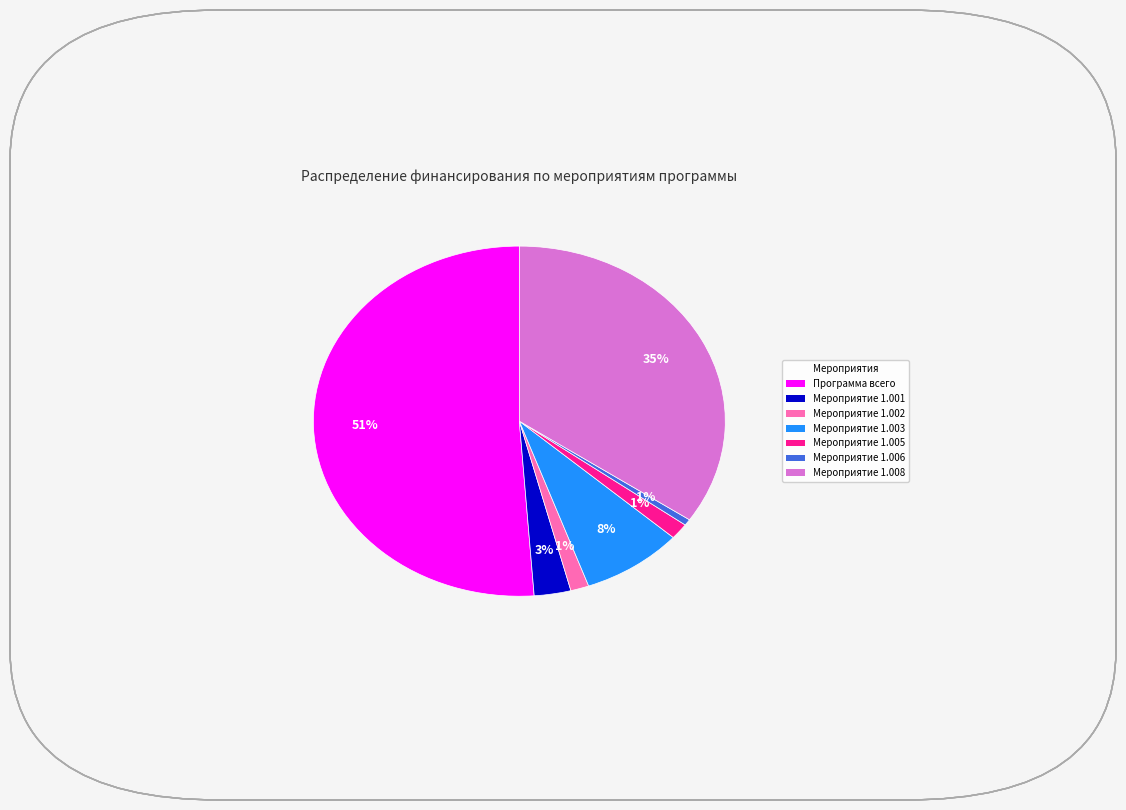

To the nearest percent, what is the combined percentage of Мероприятие 1.005 and Мероприятие 1.008?

36%